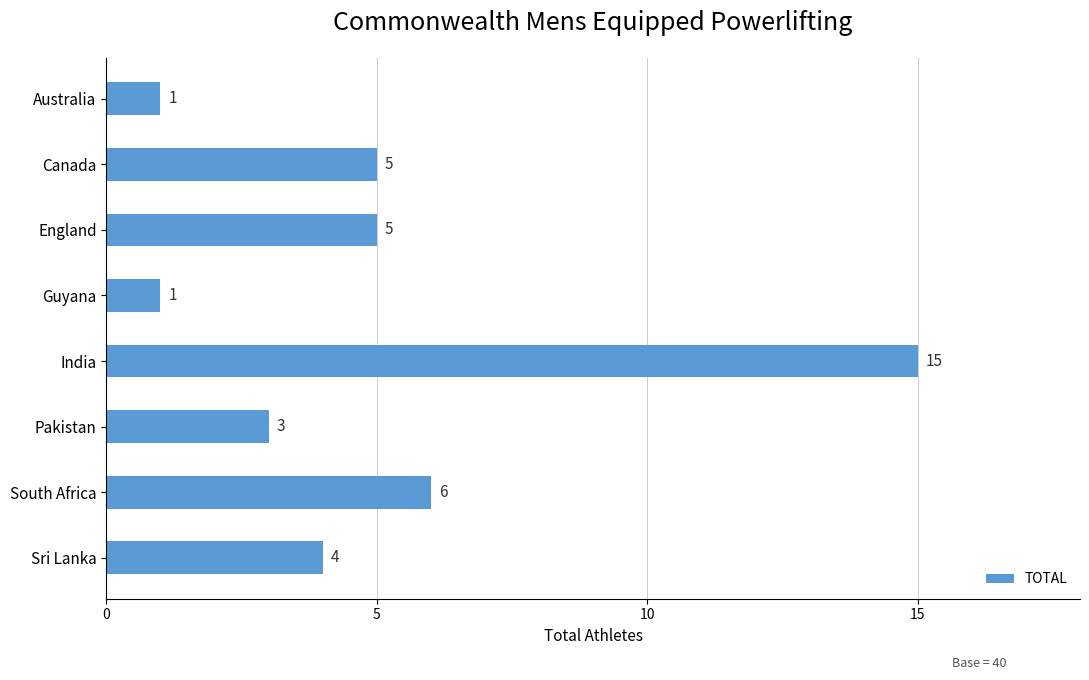

Which has a higher value, India or Pakistan?

India